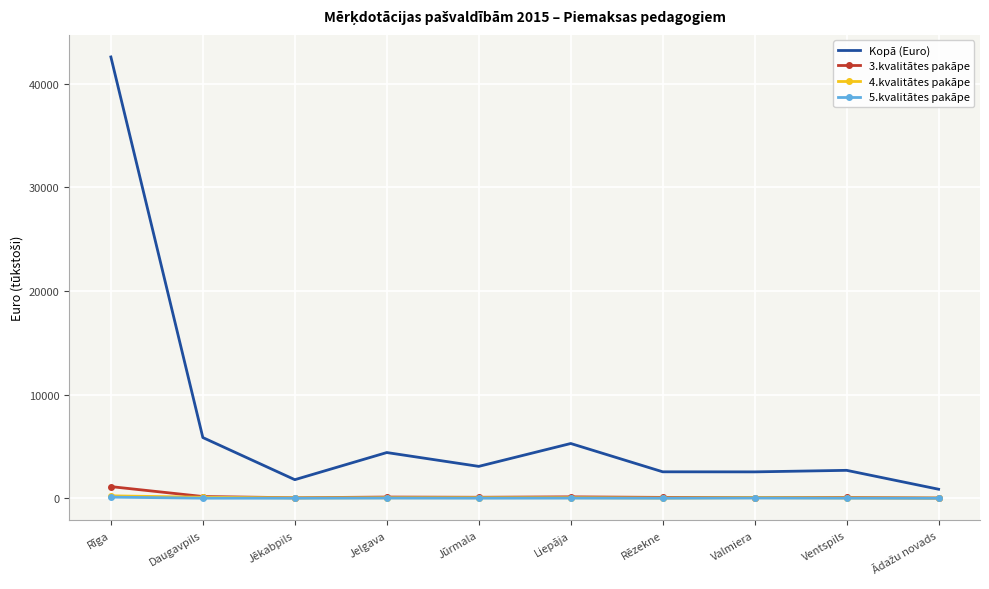

At which label is Kopā (Euro) closest to 21727?

Daugavpils